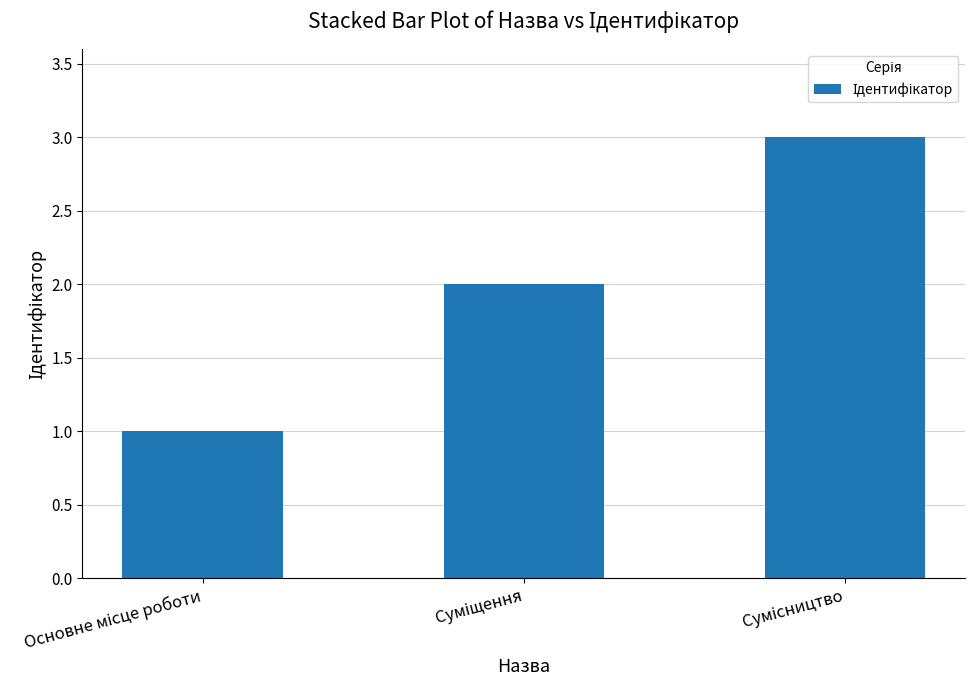

What is the maximum value shown in the chart?

3